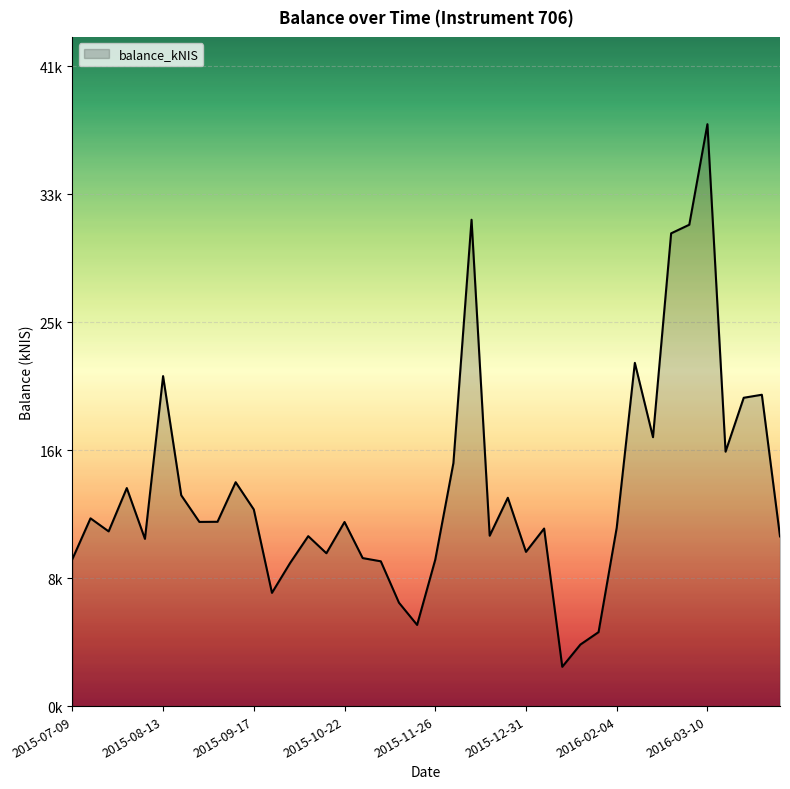

What is the sum of all values?

551628.1